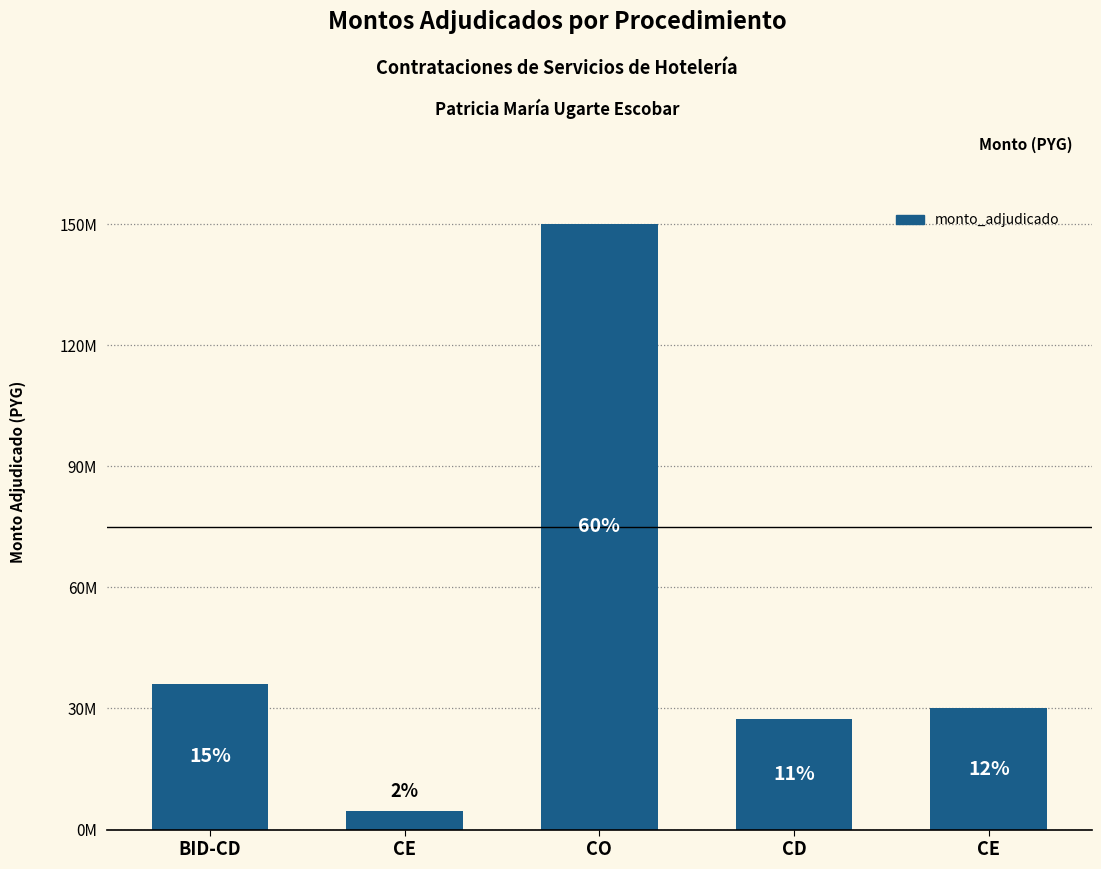

What is the greatest value displayed?

150000000